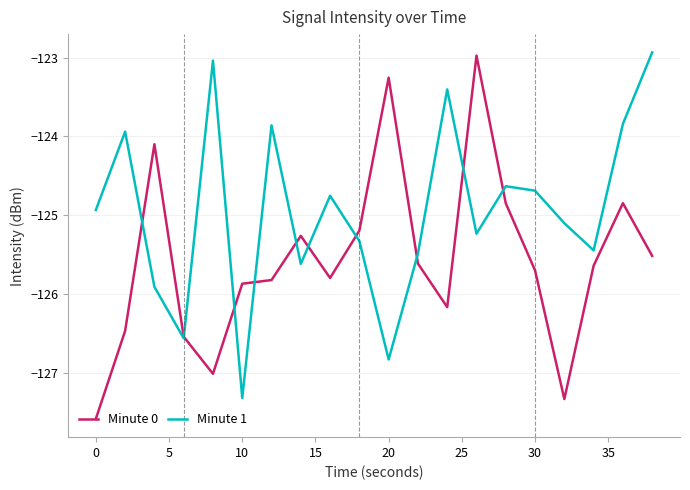

List the series in order of their overall mean, highest first.

Minute 1, Minute 0